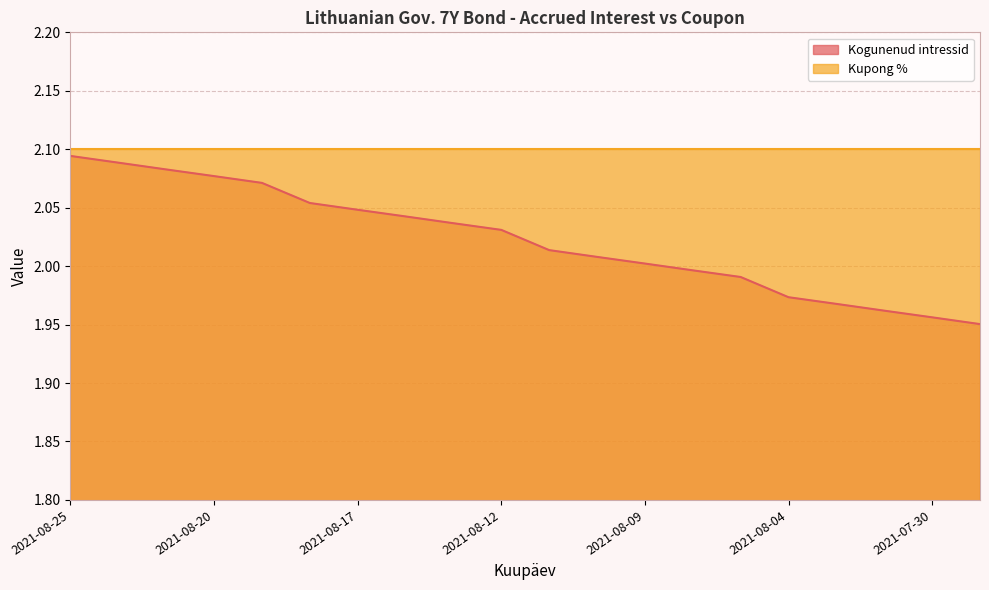

The chart shows a value of 0.9 at 2021-08-02. True or false?

False